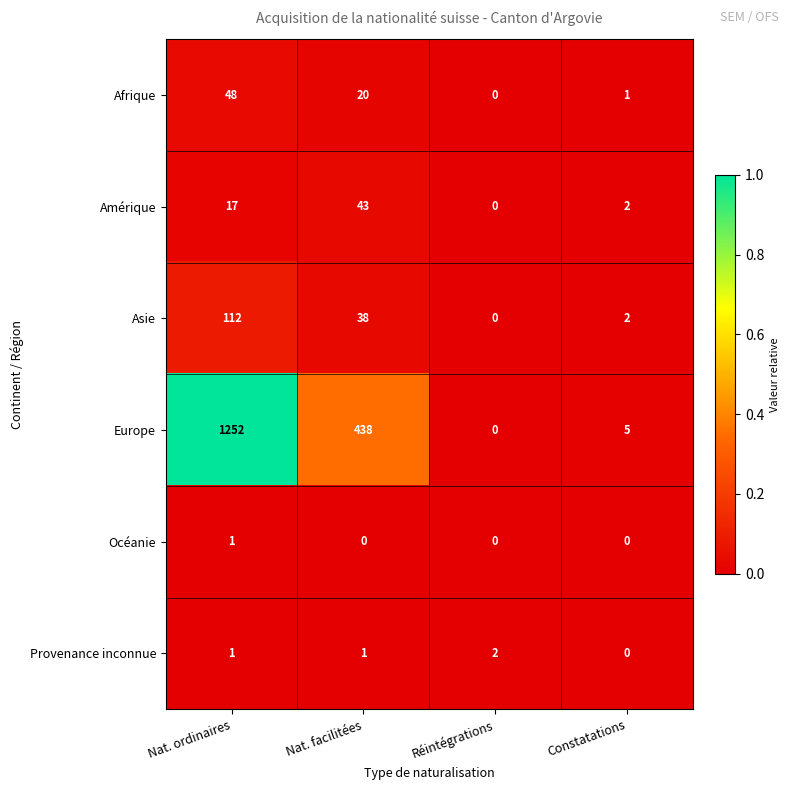

How many positive values does the Europe series have?

3